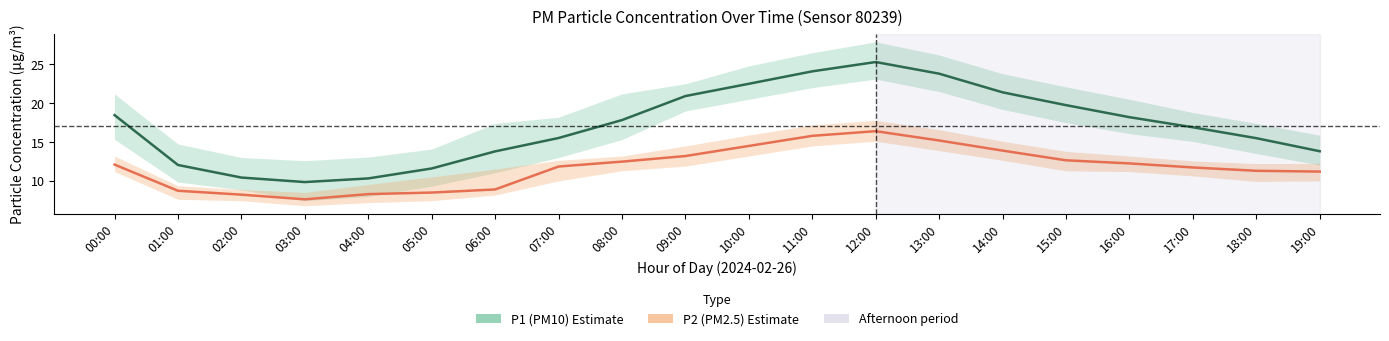

Which label corresponds to the largest value in the chart?

12:00